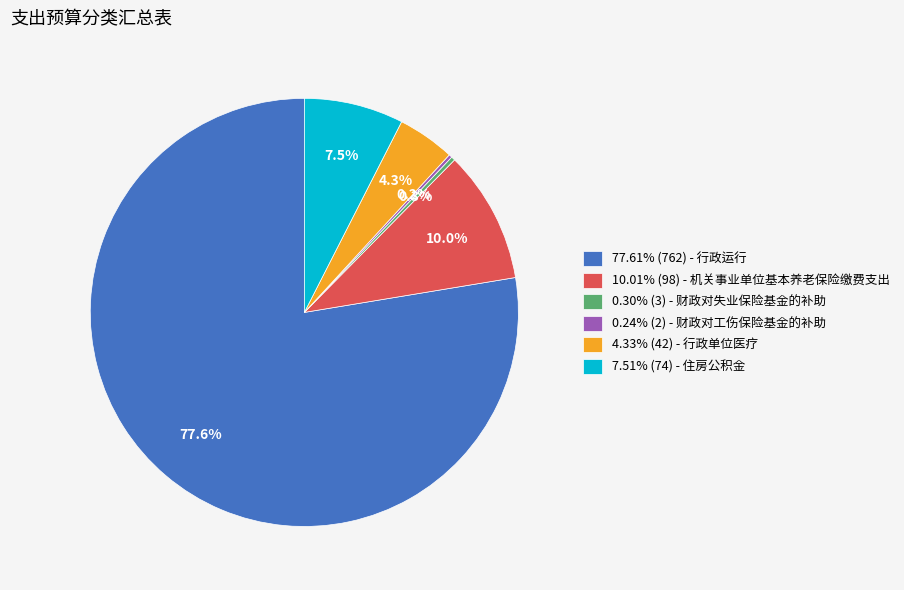

To the nearest percent, what is the average slice percentage?

17%